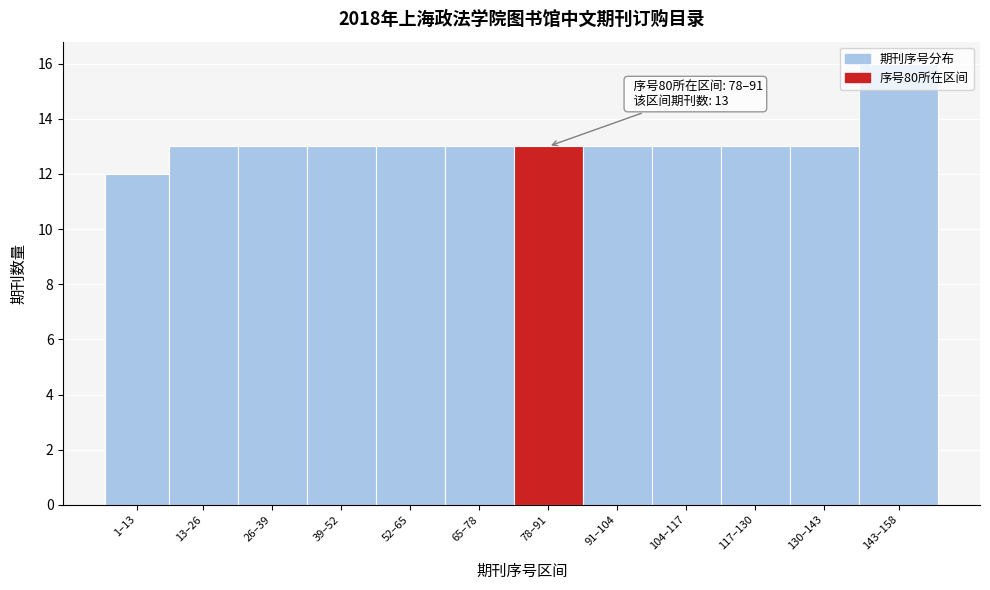

What is the label of the 3rd bar from the left?

26–39